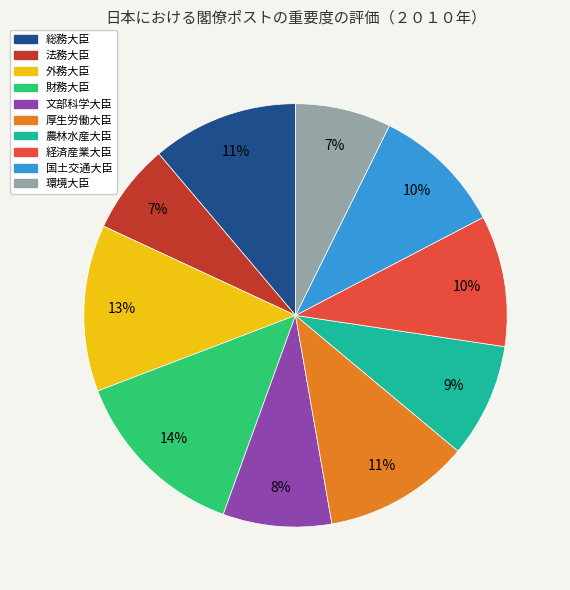

To the nearest percent, what is the difference between the 国土交通大臣 and 環境大臣 slice percentages?

3%